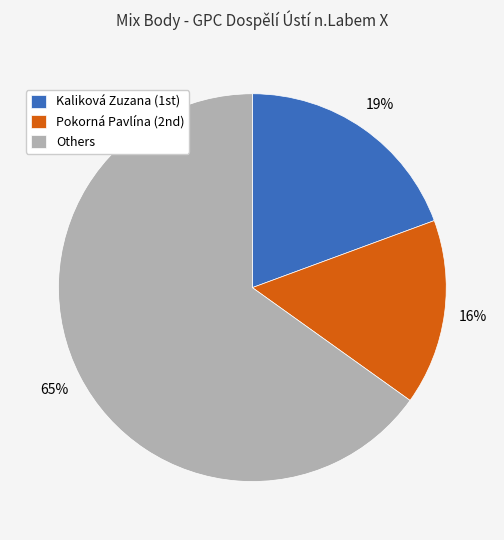

Is it true that Others is 72% of the pie?

False